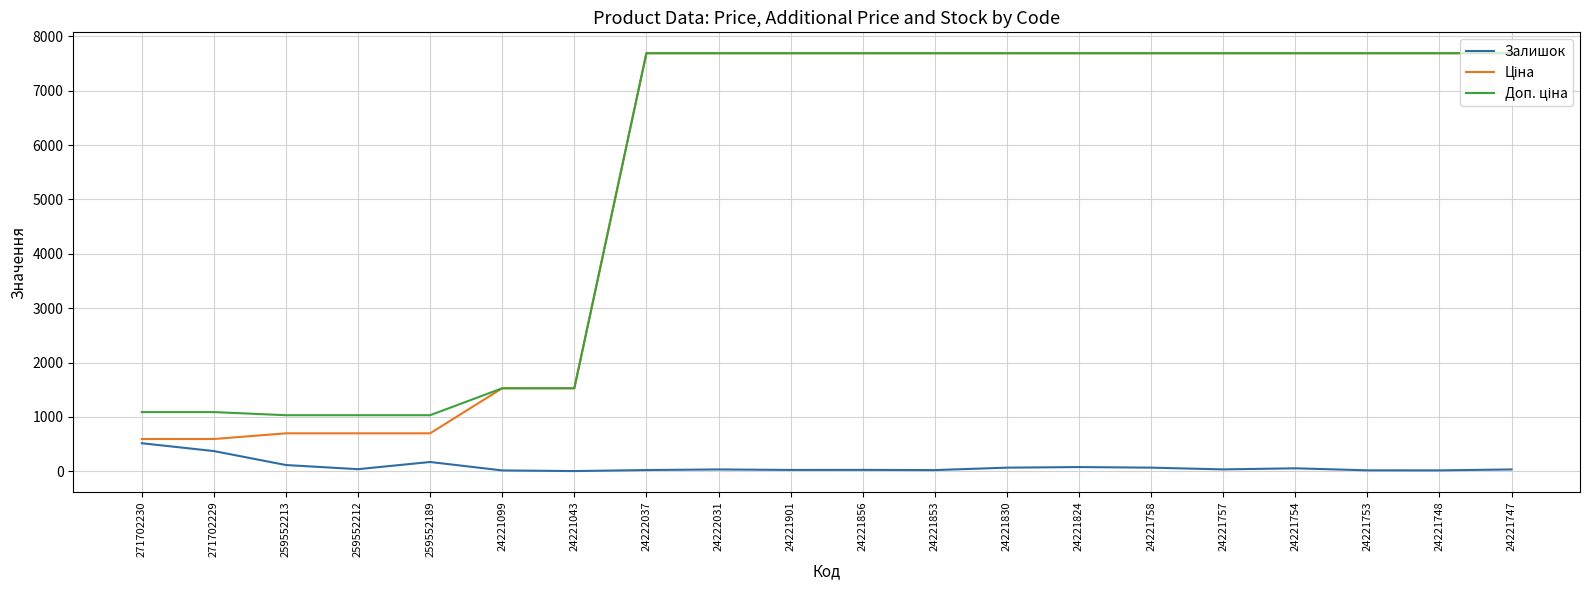

What is the total value across all series at 24221824?

15454.0